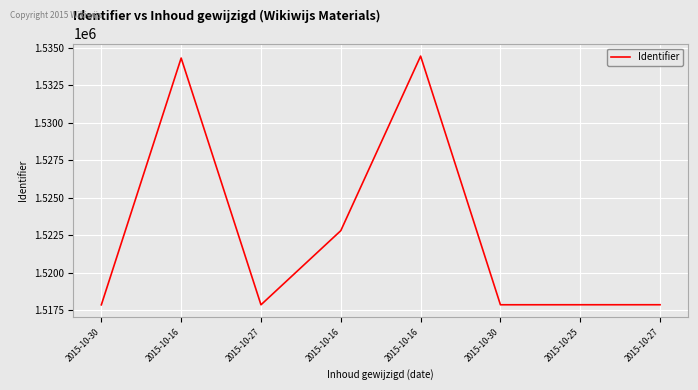

Between 2015-10-27 and 2015-10-16, which is larger?

2015-10-16